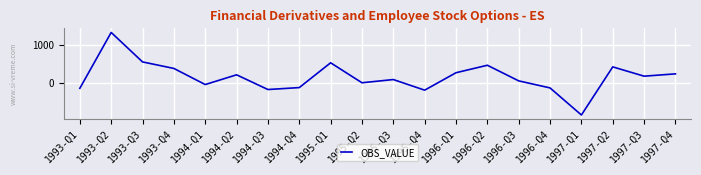

What is the change in value from 1993-Q1 to 1995-Q1?

+673